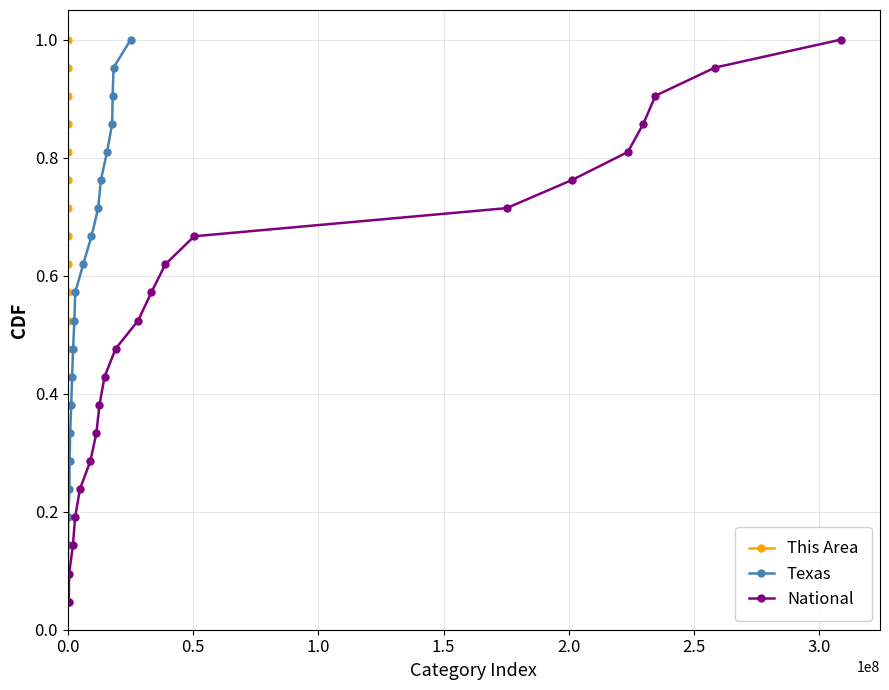

Reading right to left, transcribe all the data shown in this chart.

This Area: 1.0	1.0	0.9	0.9	0.8	0.8	0.7	0.7	0.6	0.6	0.5	0.5	0.4	0.4	0.3	0.3	0.2	0.2	0.1	0.1	0.0
Texas: 1.0	1.0	0.9	0.9	0.8	0.8	0.7	0.7	0.6	0.6	0.5	0.5	0.4	0.4	0.3	0.3	0.2	0.2	0.1	0.1	0.0
National: 1.0	1.0	0.9	0.9	0.8	0.8	0.7	0.7	0.6	0.6	0.5	0.5	0.4	0.4	0.3	0.3	0.2	0.2	0.1	0.1	0.0